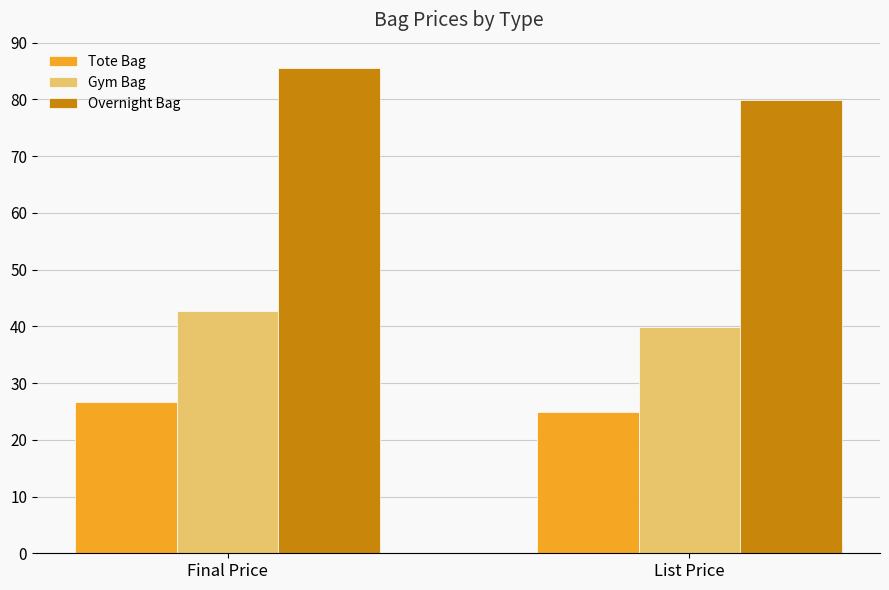

What is the greatest value displayed?

85.5